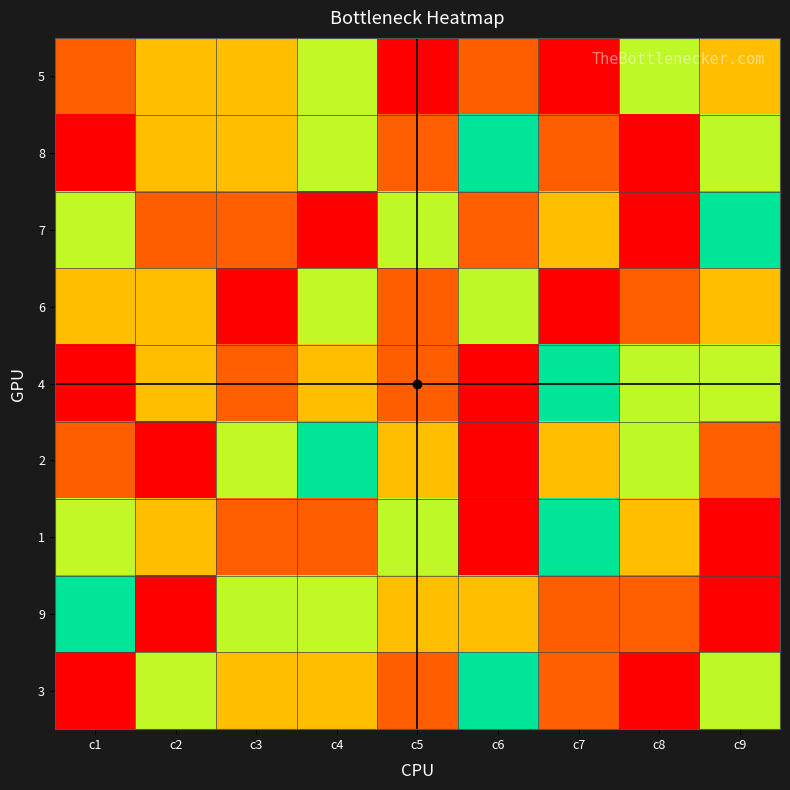

Which series has the largest range (max minus min)?

5